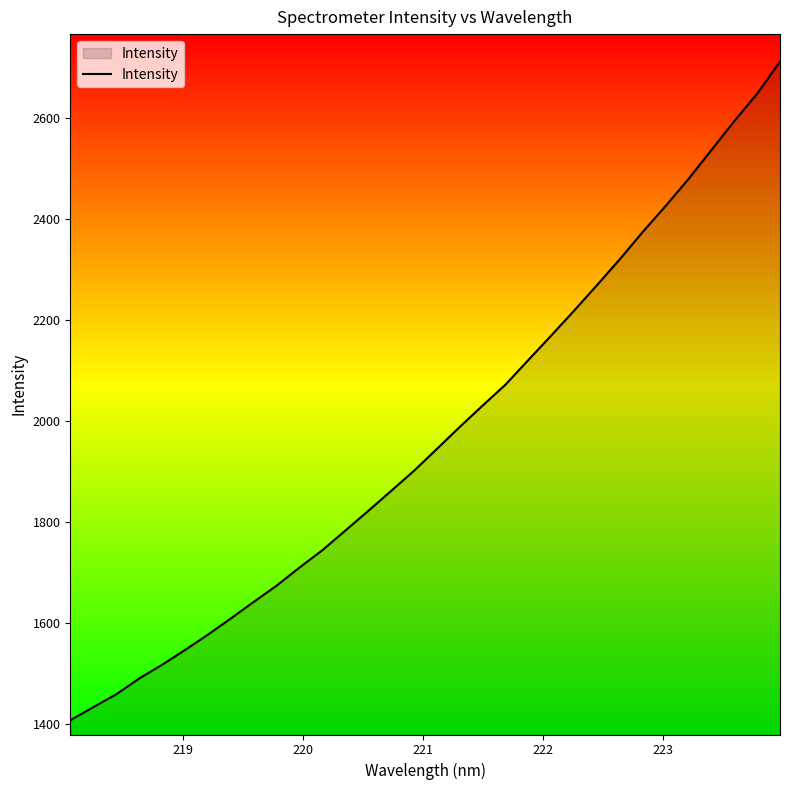

What is the greatest value displayed?

2712.1